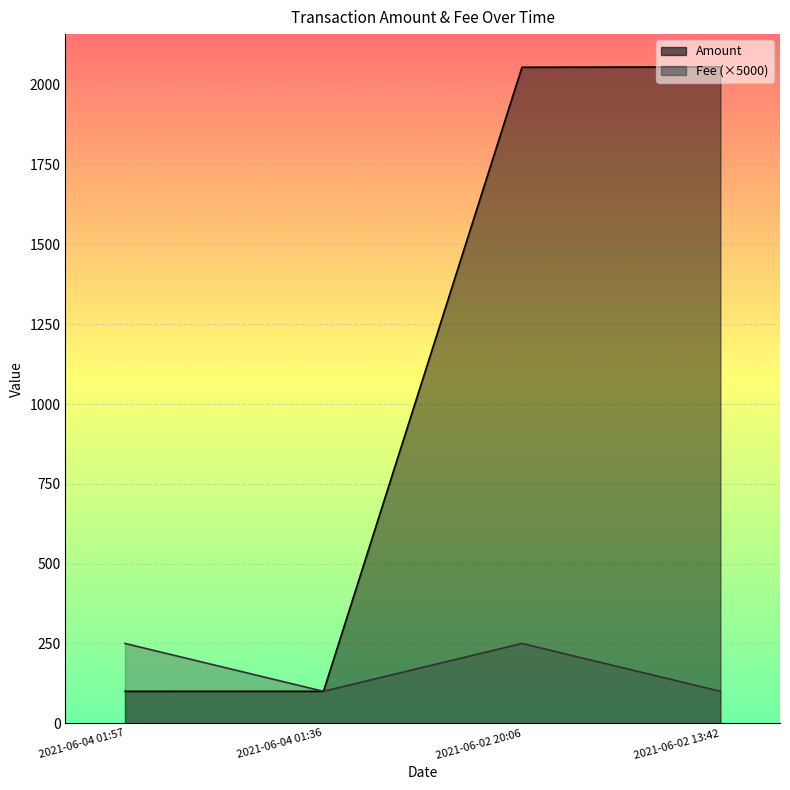

Which has a higher value, 2021-06-02 13:42 or 2021-06-04 01:36?

2021-06-02 13:42